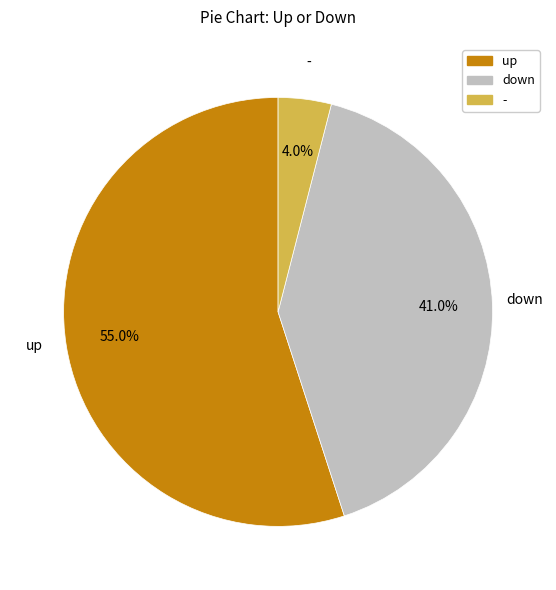

Between - and down, which is larger?

down